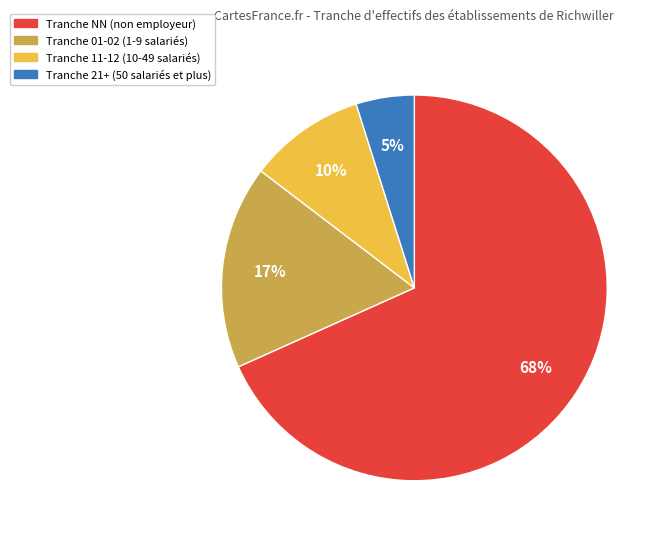

To the nearest percent, what is the average slice percentage?

25%